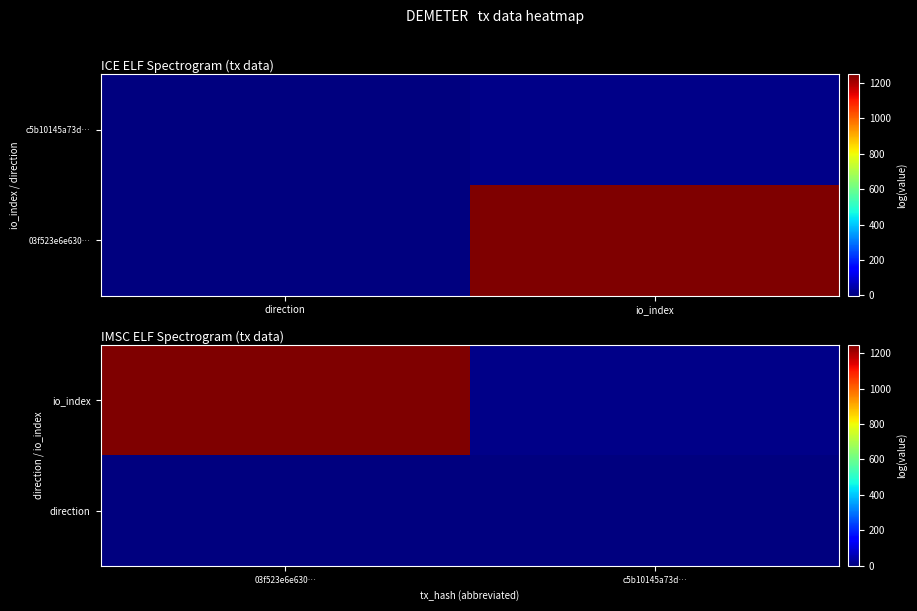

Which series has the largest total across all categories?

io_index